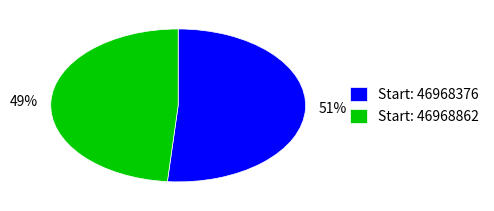

Does any single category account for the majority?

Yes